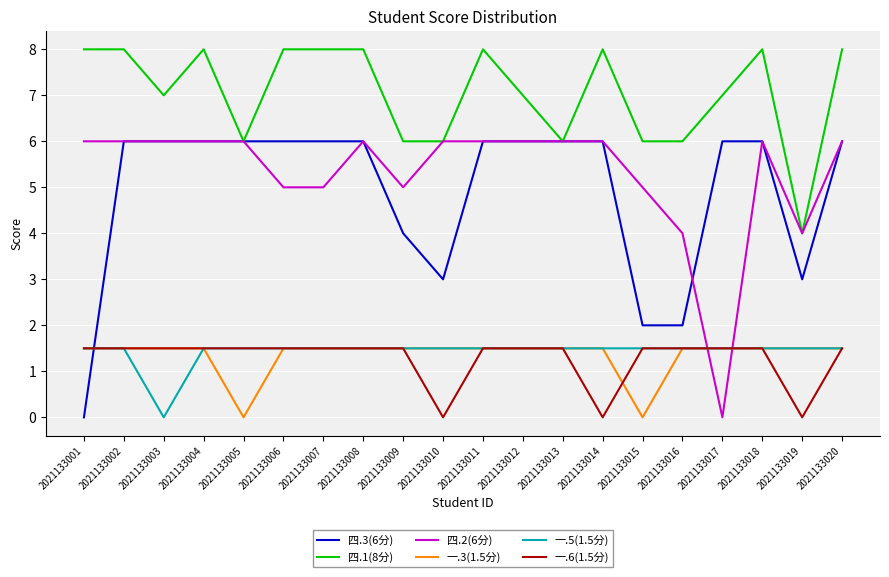

Reading left to right, what are all the values shown in this chart?

四.3(6分): 2021133001=0.0	2021133002=6.0	2021133003=6.0	2021133004=6.0	2021133005=6.0	2021133006=6.0	2021133007=6.0	2021133008=6.0	2021133009=4.0	2021133010=3.0	2021133011=6.0	2021133012=6.0	2021133013=6.0	2021133014=6.0	2021133015=2.0	2021133016=2.0	2021133017=6.0	2021133018=6.0	2021133019=3.0	2021133020=6.0
四.1(8分): 2021133001=8.0	2021133002=8.0	2021133003=7.0	2021133004=8.0	2021133005=6.0	2021133006=8.0	2021133007=8.0	2021133008=8.0	2021133009=6.0	2021133010=6.0	2021133011=8.0	2021133012=7.0	2021133013=6.0	2021133014=8.0	2021133015=6.0	2021133016=6.0	2021133017=7.0	2021133018=8.0	2021133019=4.0	2021133020=8.0
四.2(6分): 2021133001=6.0	2021133002=6.0	2021133003=6.0	2021133004=6.0	2021133005=6.0	2021133006=5.0	2021133007=5.0	2021133008=6.0	2021133009=5.0	2021133010=6.0	2021133011=6.0	2021133012=6.0	2021133013=6.0	2021133014=6.0	2021133015=5.0	2021133016=4.0	2021133017=0.0	2021133018=6.0	2021133019=4.0	2021133020=6.0
一.3(1.5分): 2021133001=1.5	2021133002=1.5	2021133003=1.5	2021133004=1.5	2021133005=0.0	2021133006=1.5	2021133007=1.5	2021133008=1.5	2021133009=1.5	2021133010=1.5	2021133011=1.5	2021133012=1.5	2021133013=1.5	2021133014=1.5	2021133015=0.0	2021133016=1.5	2021133017=1.5	2021133018=1.5	2021133019=1.5	2021133020=1.5
一.5(1.5分): 2021133001=1.5	2021133002=1.5	2021133003=0.0	2021133004=1.5	2021133005=1.5	2021133006=1.5	2021133007=1.5	2021133008=1.5	2021133009=1.5	2021133010=1.5	2021133011=1.5	2021133012=1.5	2021133013=1.5	2021133014=1.5	2021133015=1.5	2021133016=1.5	2021133017=1.5	2021133018=1.5	2021133019=1.5	2021133020=1.5
一.6(1.5分): 2021133001=1.5	2021133002=1.5	2021133003=1.5	2021133004=1.5	2021133005=1.5	2021133006=1.5	2021133007=1.5	2021133008=1.5	2021133009=1.5	2021133010=0.0	2021133011=1.5	2021133012=1.5	2021133013=1.5	2021133014=0.0	2021133015=1.5	2021133016=1.5	2021133017=1.5	2021133018=1.5	2021133019=0.0	2021133020=1.5